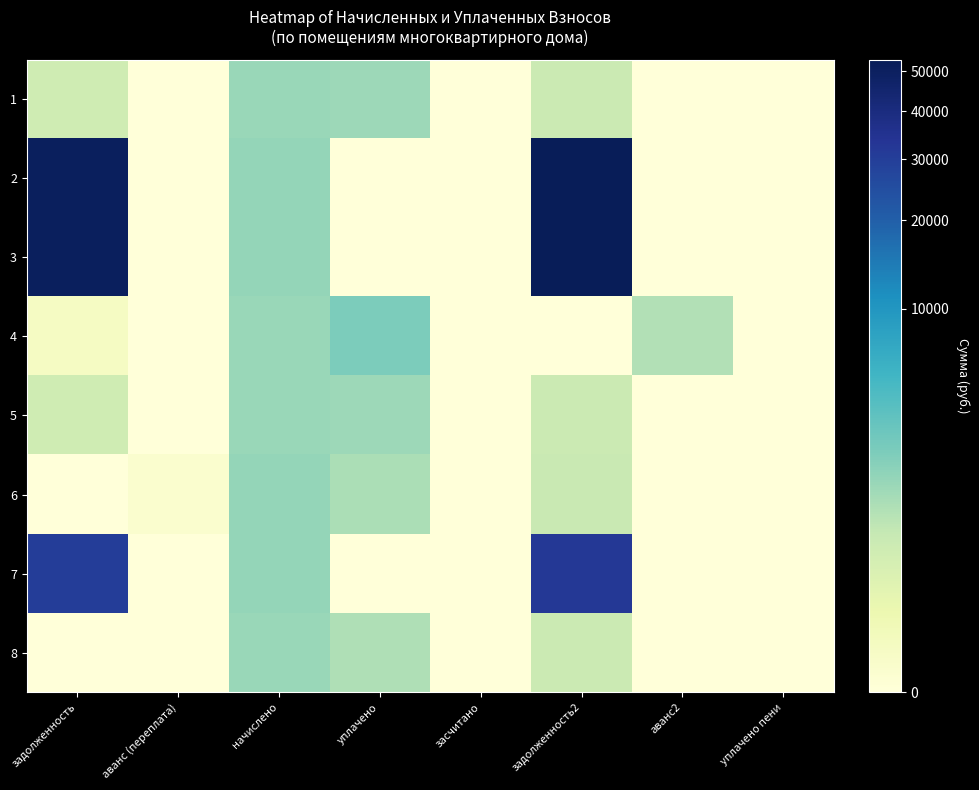

Reading right to left, what are all the values shown in this chart?

1: уплачено пени=0.0	аванс2=0.0	задолженность2=436.8	засчитано=0.0	уплачено=1233.1	начислено=1310.3	аванс (переплата)=0.0	задолженность=359.5
2: уплачено пени=0.0	аванс2=0.0	задолженность2=52994.0	засчитано=0.0	уплачено=0.0	начислено=1451.1	аванс (переплата)=0.0	задолженность=50660.9
3: уплачено пени=0.0	аванс2=0.0	задолженность2=53144.4	засчитано=0.0	уплачено=0.0	начислено=1455.2	аванс (переплата)=0.0	задолженность=50804.6
4: уплачено пени=0.0	аванс2=836.0	задолженность2=0.0	засчитано=0.0	уплачено=2160.0	начислено=1316.5	аванс (переплата)=0.0	задолженность=7.5
5: уплачено пени=0.0	аванс2=0.0	задолженность2=431.9	засчитано=0.0	уплачено=1219.5	начислено=1295.8	аванс (переплата)=0.0	задолженность=355.6
6: уплачено пени=0.0	аванс2=0.0	задолженность2=484.4	засчитано=0.0	уплачено=968.2	начислено=1453.1	аванс (переплата)=0.5	задолженность=0.0
7: уплачено пени=0.0	аванс2=0.0	задолженность2=32205.5	засчитано=0.0	уплачено=0.0	начислено=1449.0	аванс (переплата)=0.0	задолженность=30183.2
8: уплачено пени=0.0	аванс2=0.0	задолженность2=443.0	засчитано=0.0	уплачено=886.0	начислено=1328.9	аванс (переплата)=0.0	задолженность=0.0